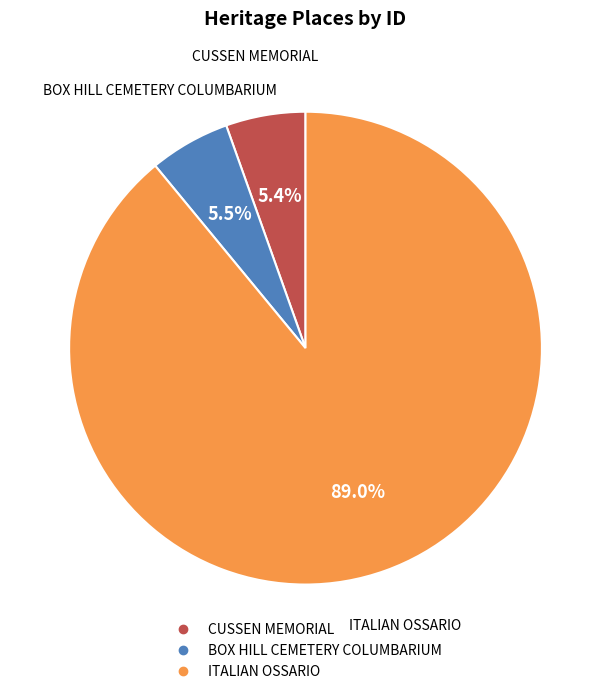

Is it true that BOX HILL CEMETERY COLUMBARIUM is 16% of the pie?

False